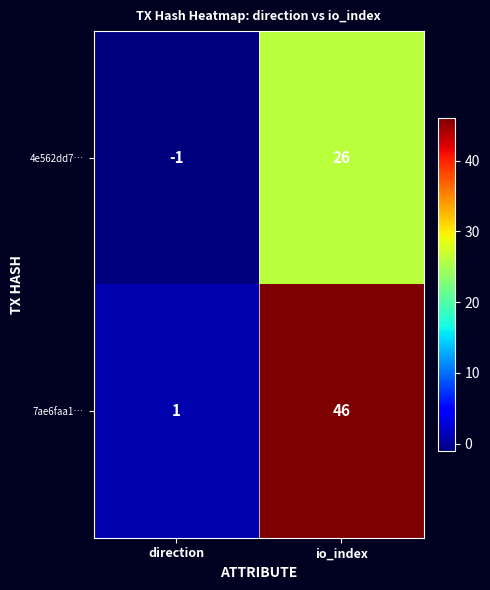

The 4e562dd7… series shows 26 at io_index. True or false?

True